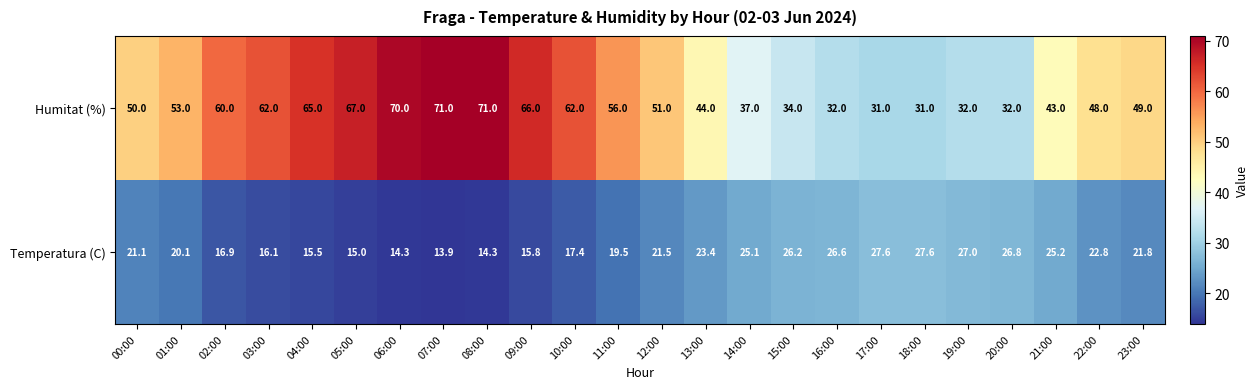

What is the difference between the Temperatura (C) values at 15:00 and 06:00?

11.9